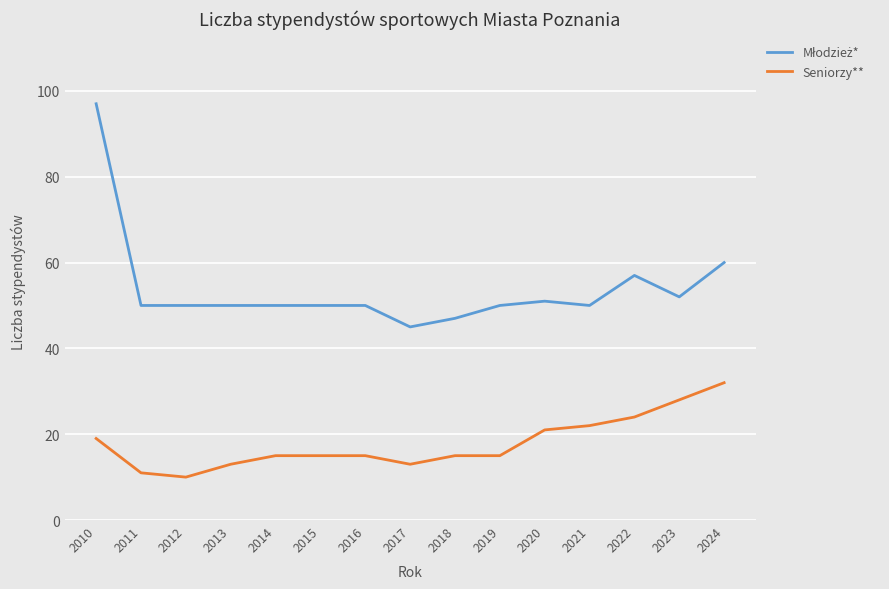

Does the chart have visible grid lines?

Yes